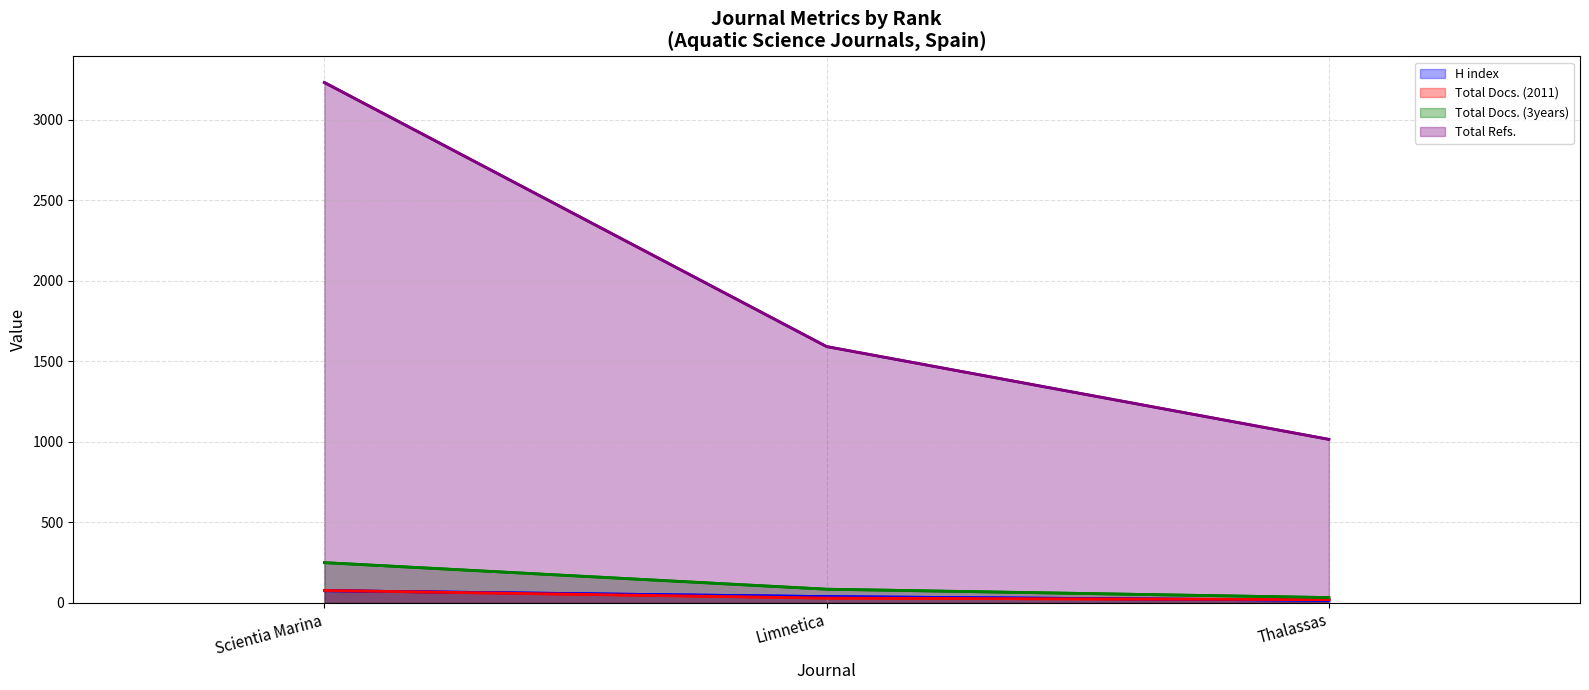

Count the number of data series in this chart.

4